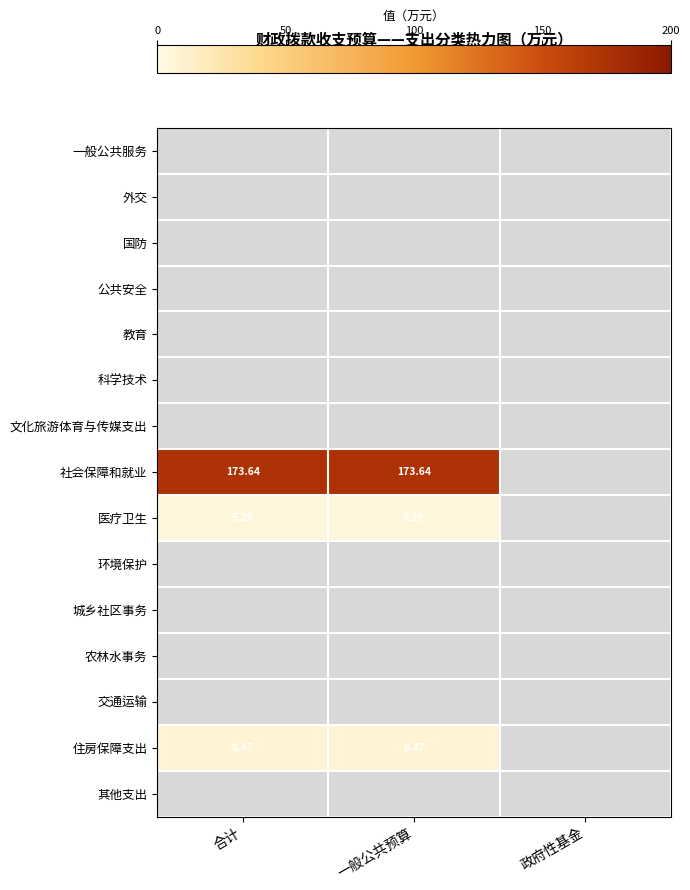

At which category does the chart reach its minimum across all series?

合计